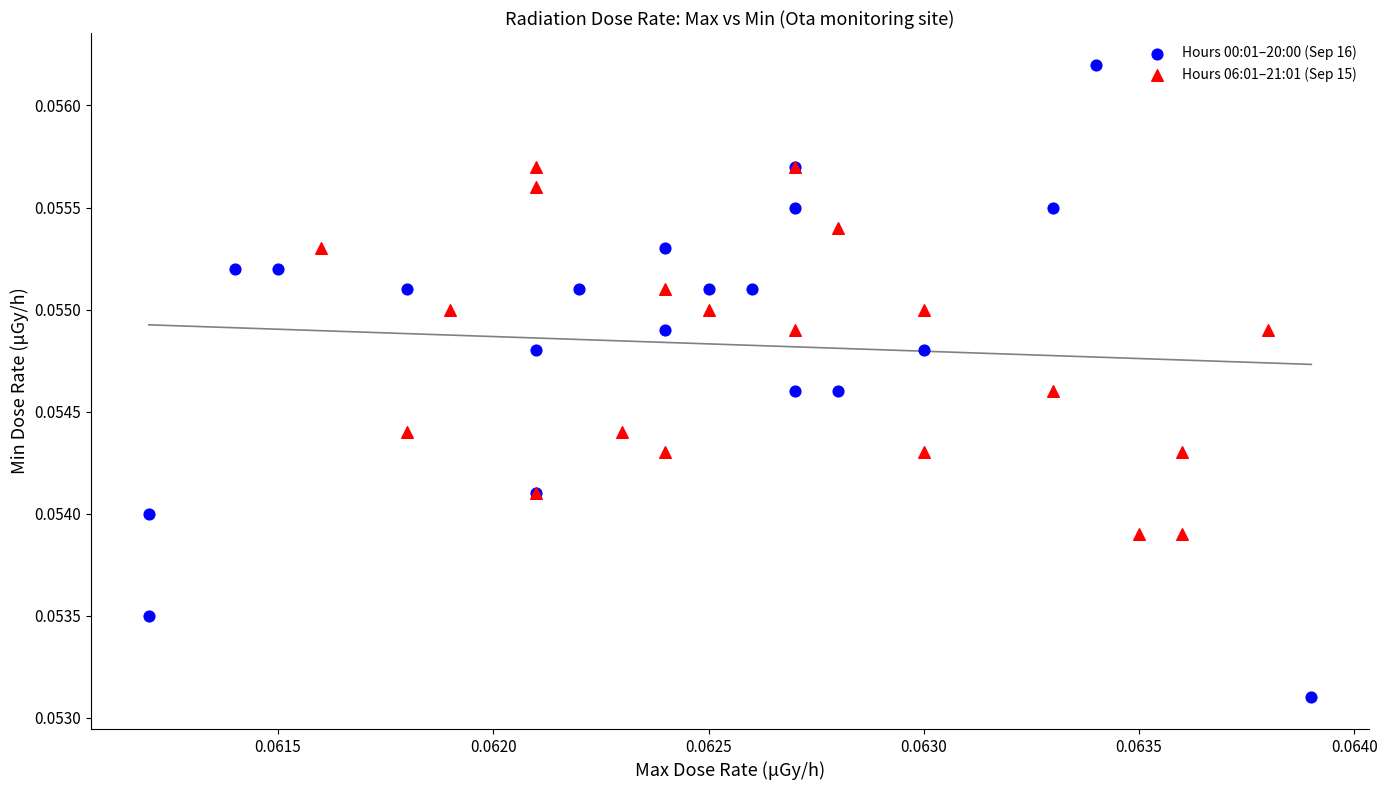

Which series has the widest spread of Y values?

Hours 00:01–20:00 (Sep 16)